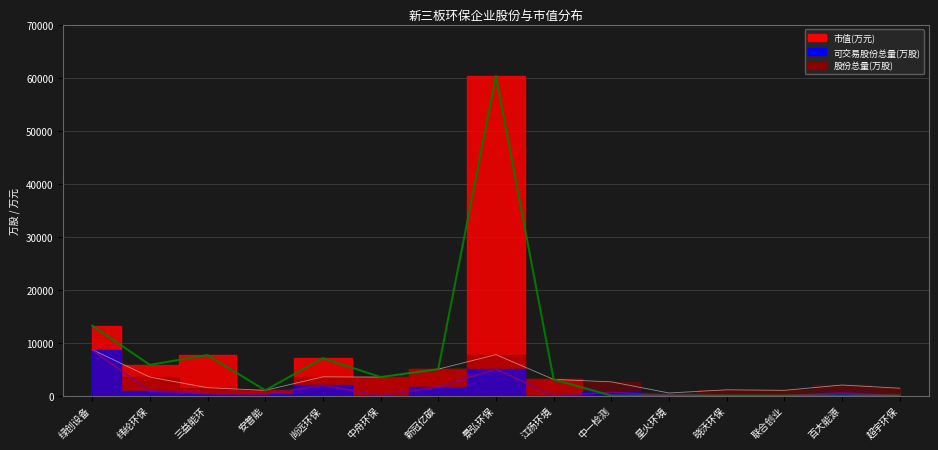

How many data points in 股份总量(万股) are above 2600?

7